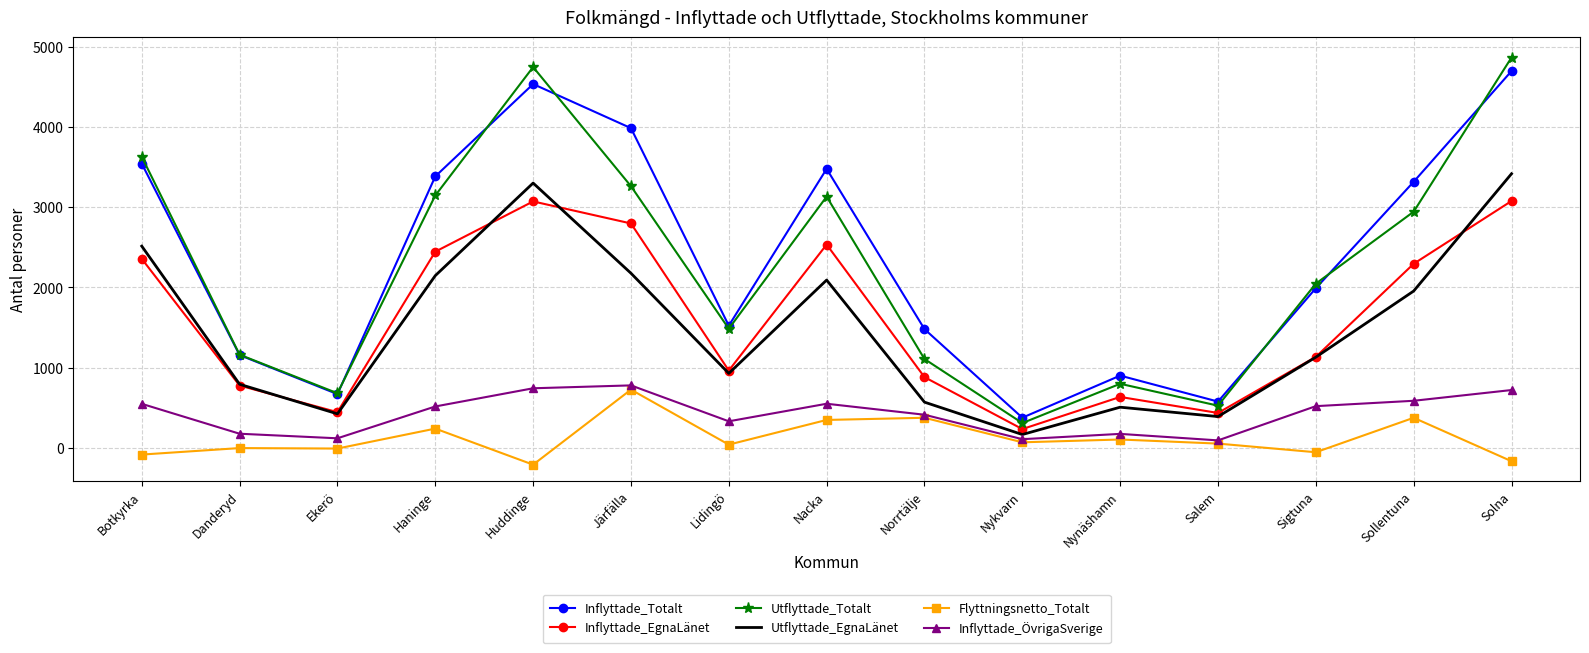

At which label does Utflyttade_EgnaLänet reach its peak?

Solna